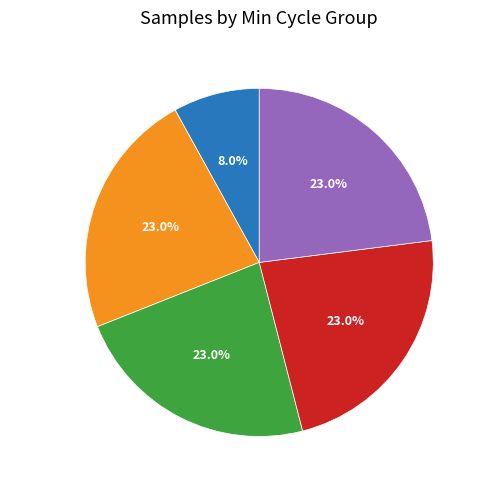

Is there any slice that represents more than half of the pie?

No